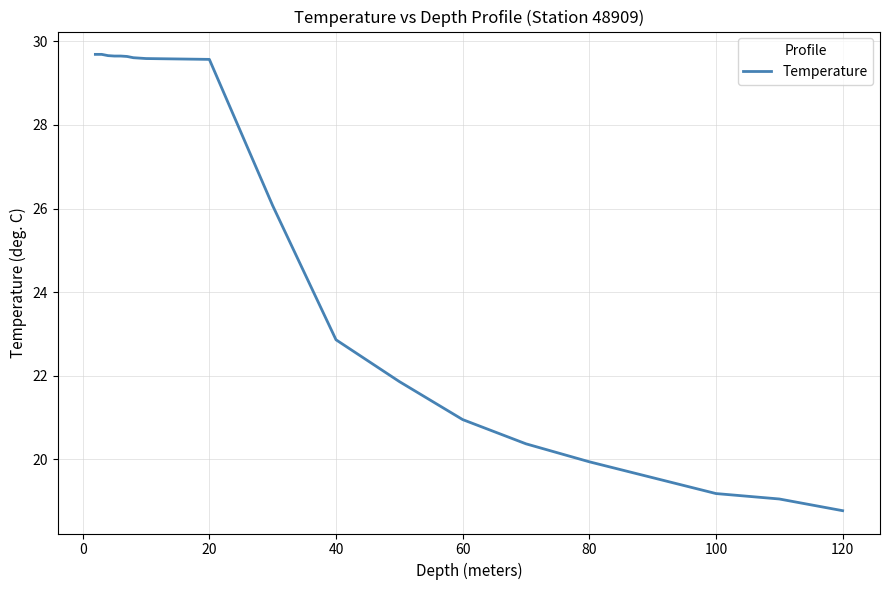

Does the chart display data point markers on the line(s)?

No